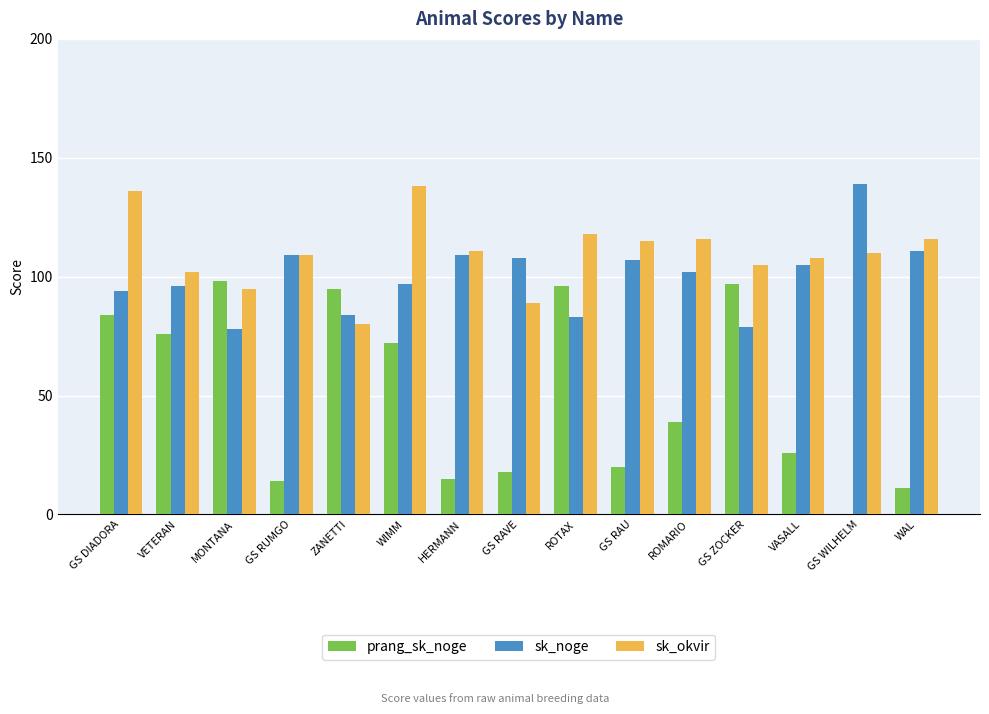

True or false: sk_noge has a value of 139 at GS WILHELM.

True